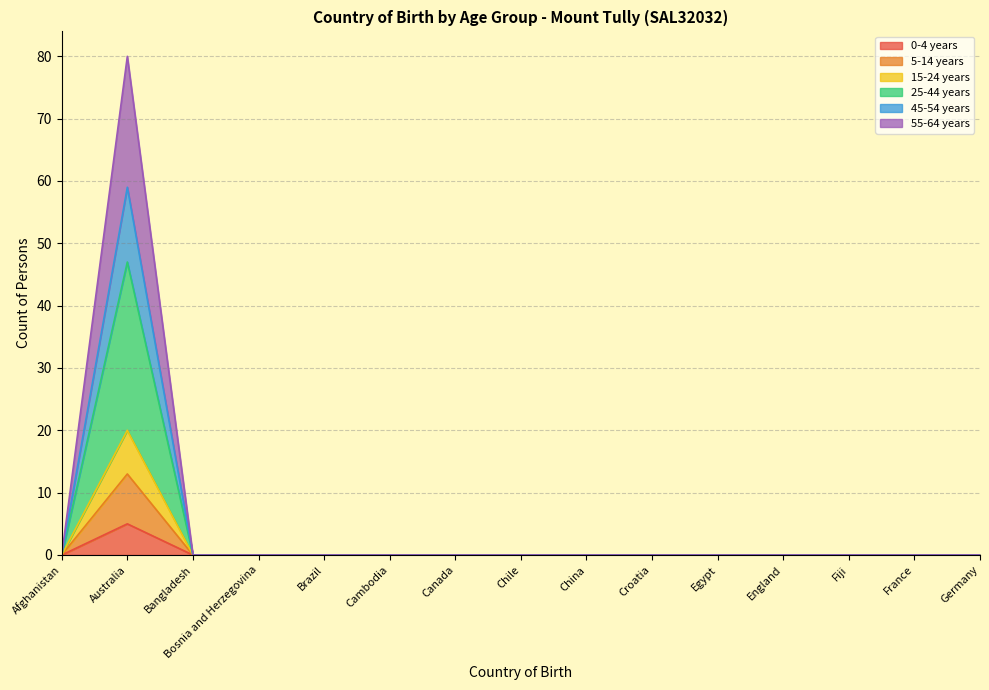

In 0-4 years, how many points are higher than both neighbors (excluding endpoints)?

1